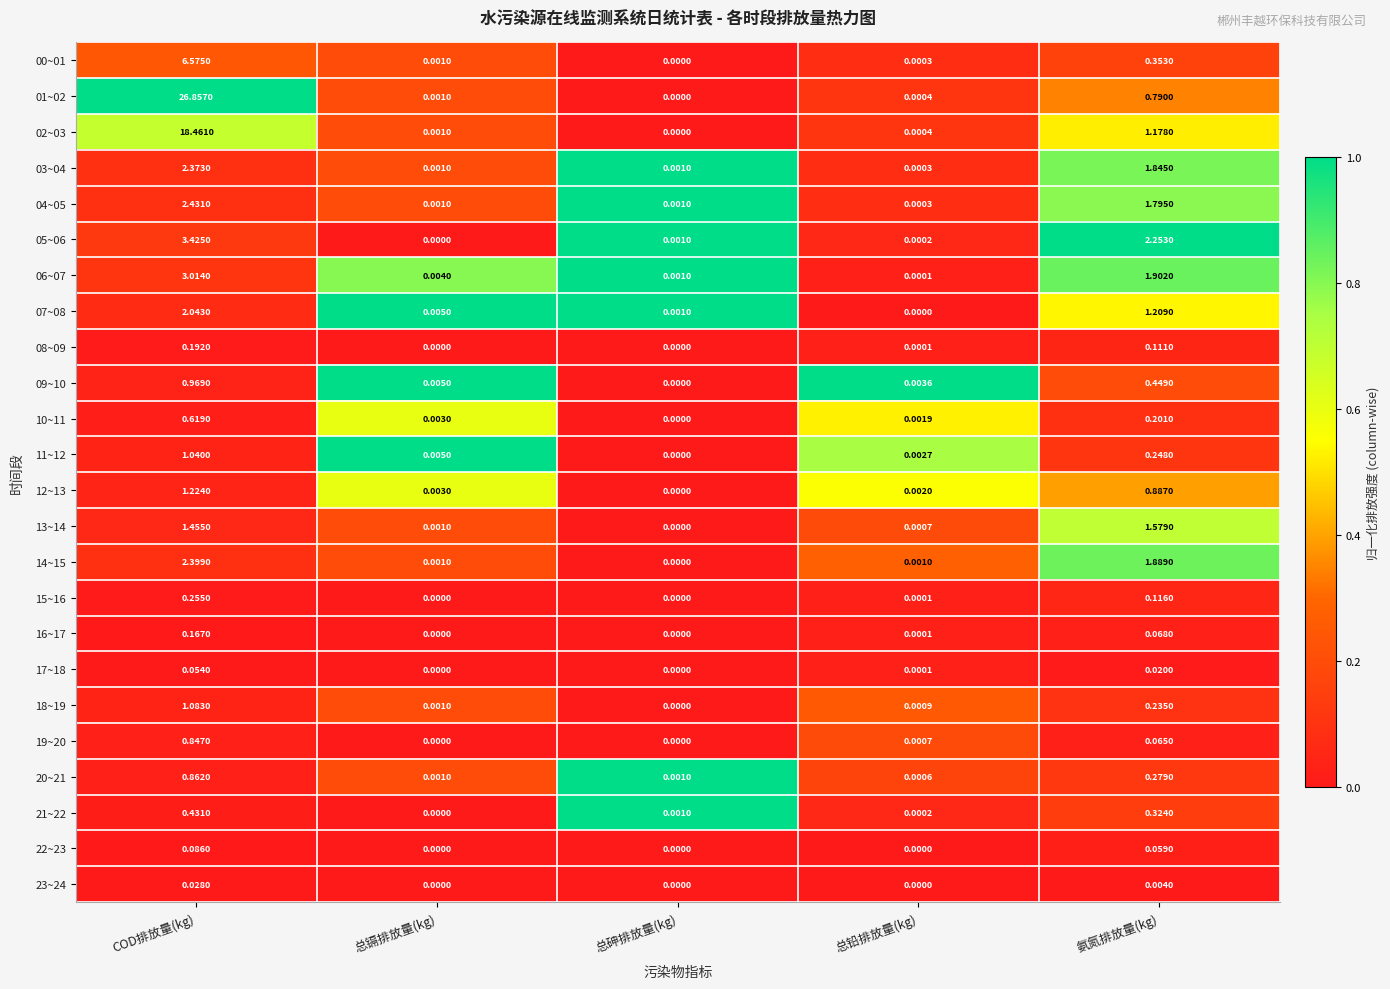

Where is 02~03 nearest to the value 9?

氨氮排放量(kg)